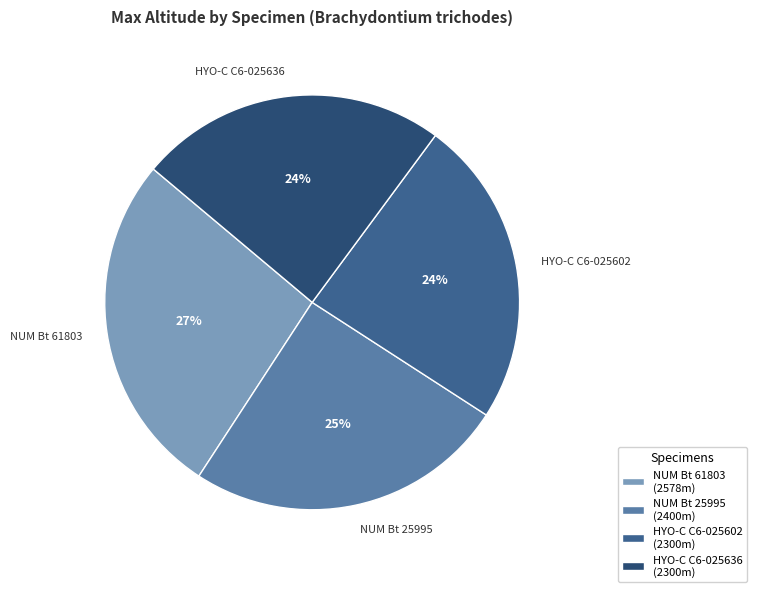

To the nearest percent, what is the combined percentage of HYO-C C6-025636 and NUM Bt 61803?

51%